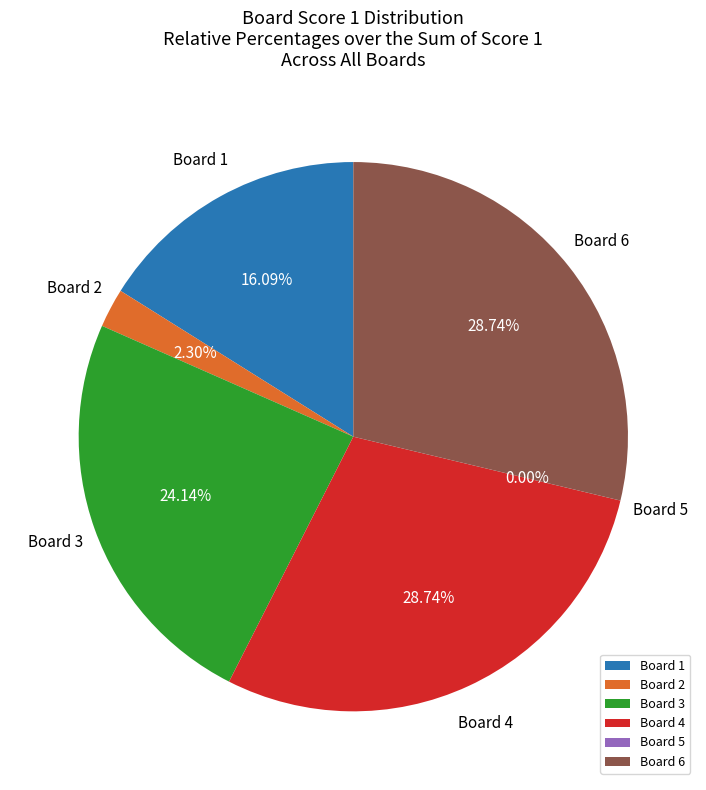

What is the smallest slice in the pie chart?

5